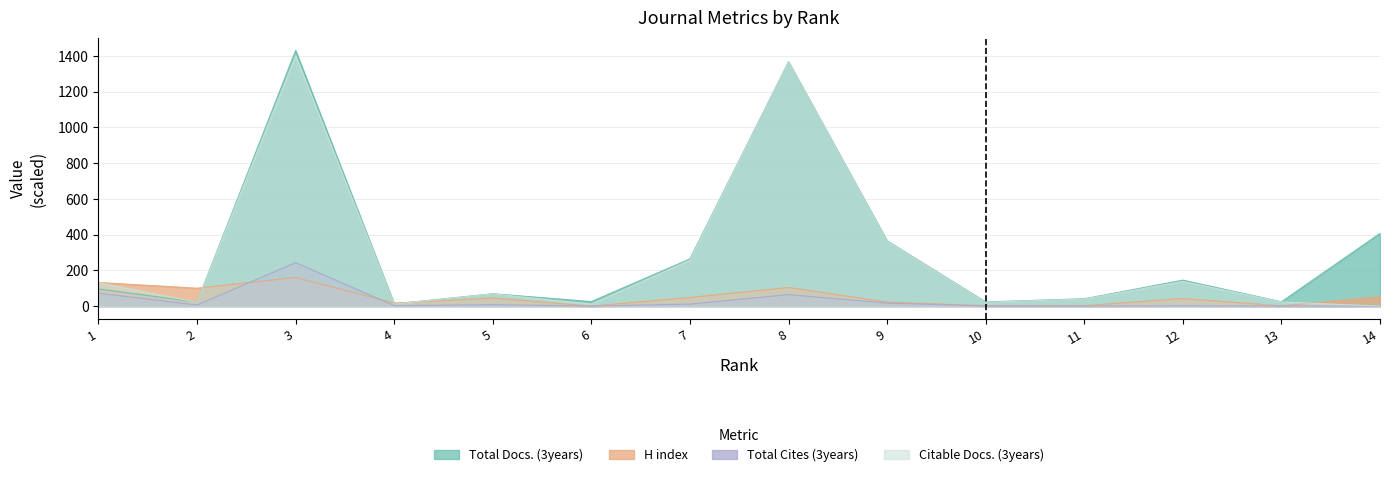

Where is Total Docs. (3years) nearest to the value 721?

14